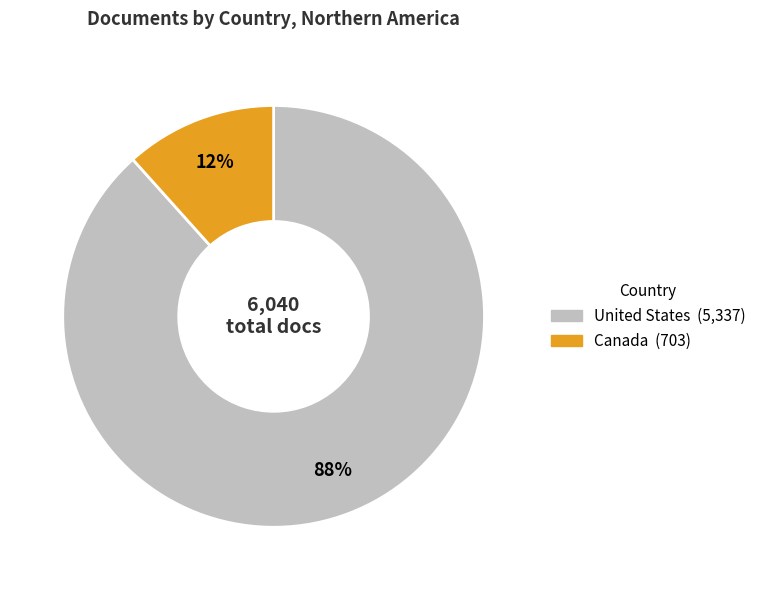

True or false: United States accounts for 94% of the total.

False